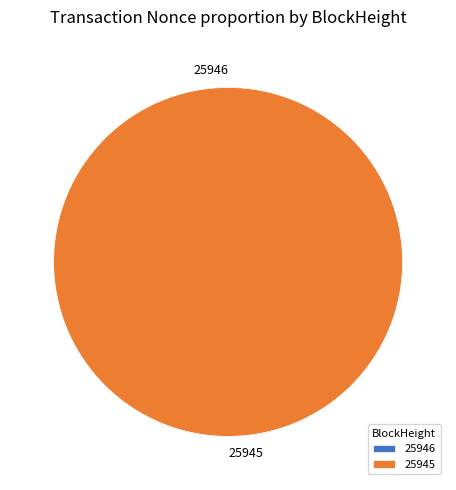

How many segments does this pie chart have?

2